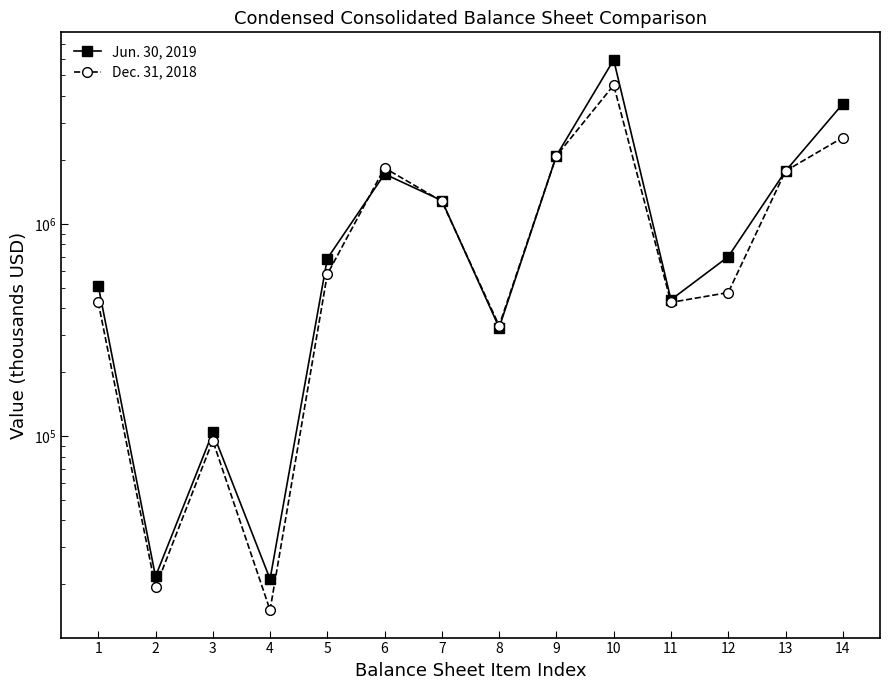

The value of Jun. 30, 2019 at 8 is 324189. True or false?

True